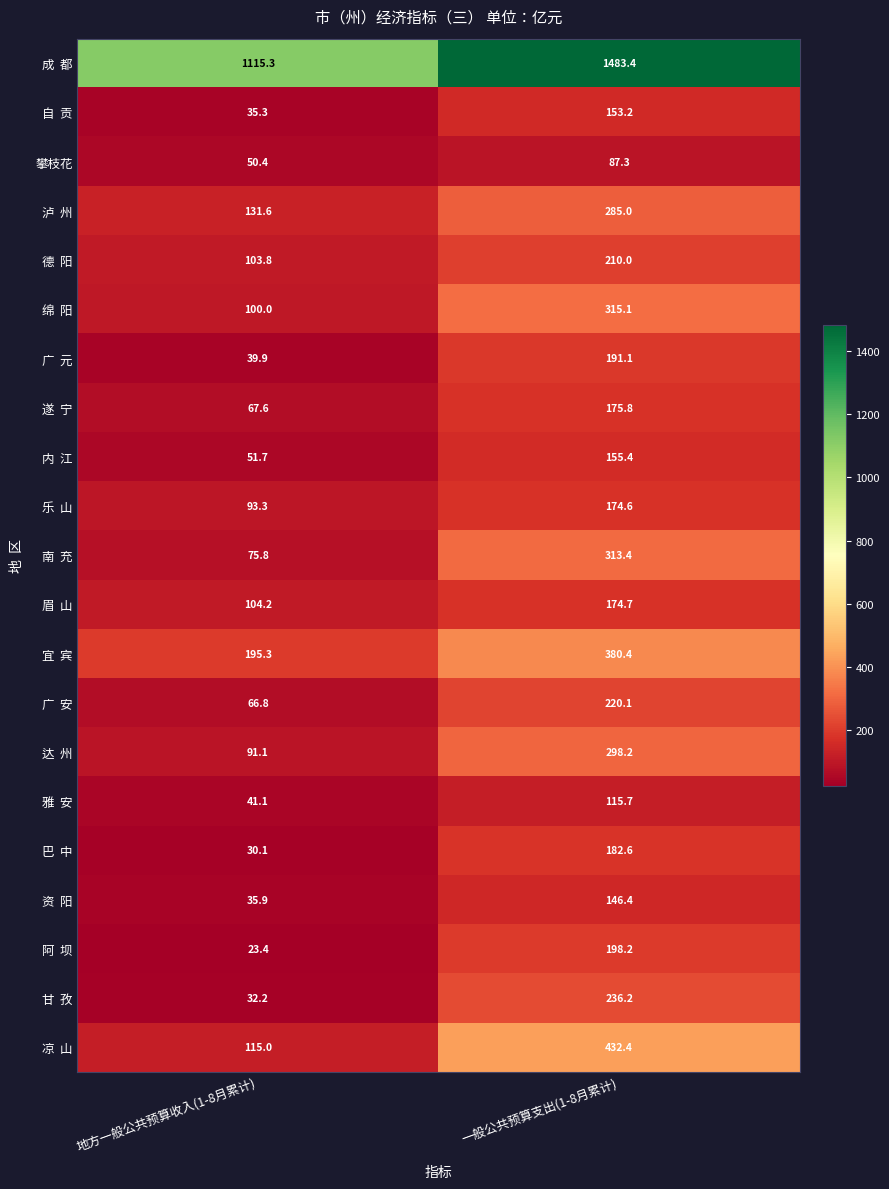

What is the total value across all series at 地方一般公共预算收入(1-8月累计)?

2599.8